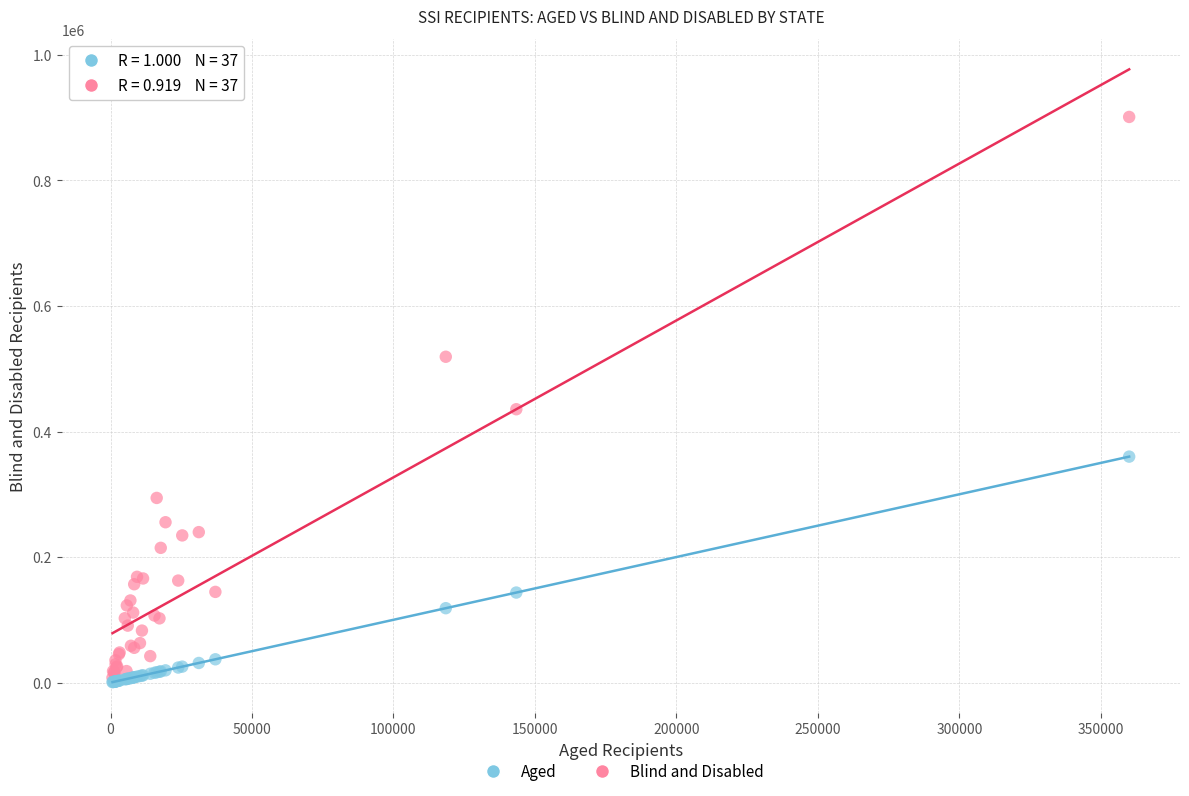

Across all series, what Y value is closest to 450961?

435490